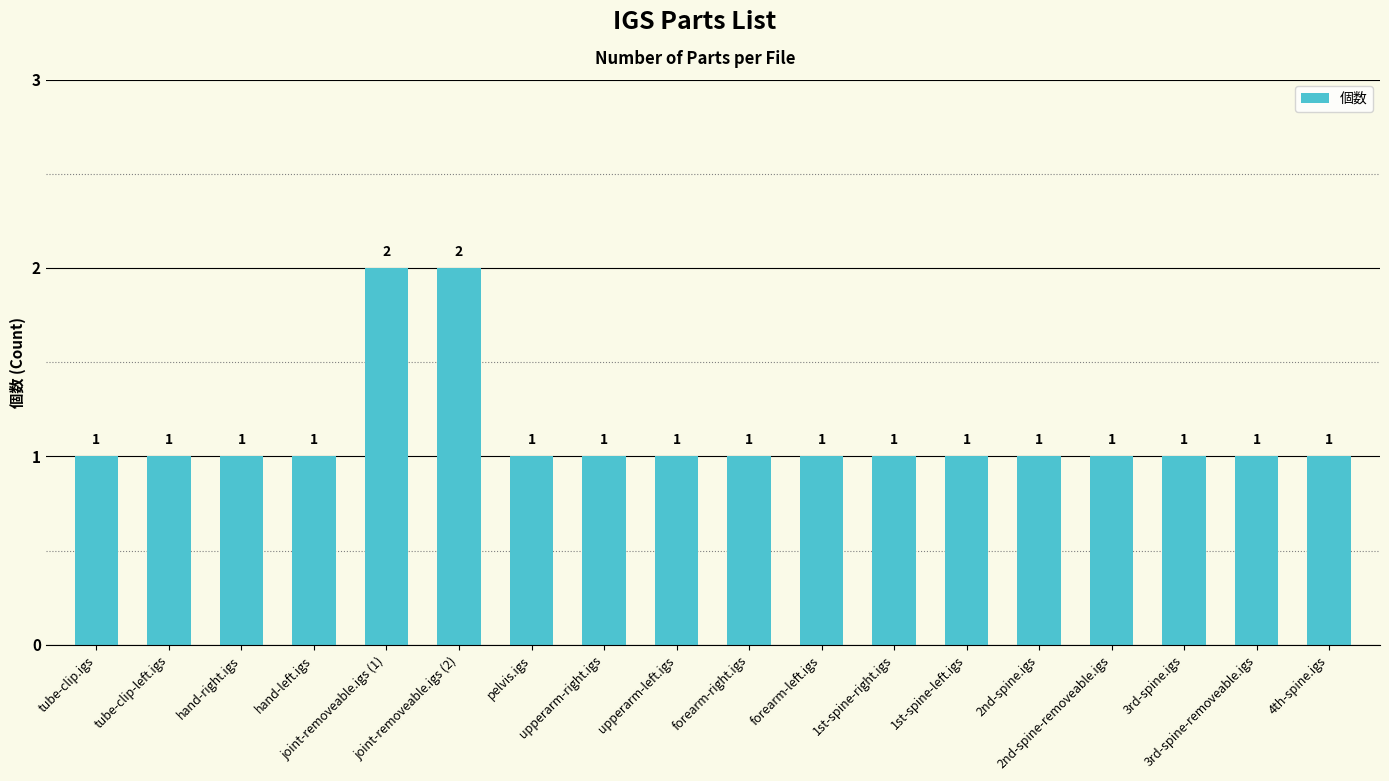

What is the sum of all values?

20